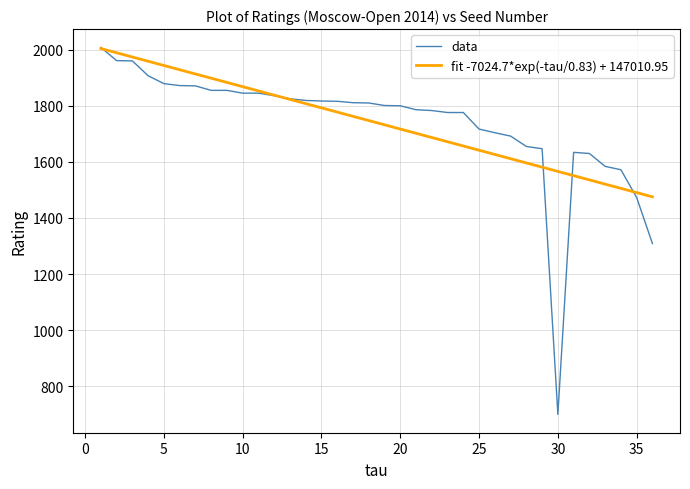

Which series has the largest range (max minus min)?

data